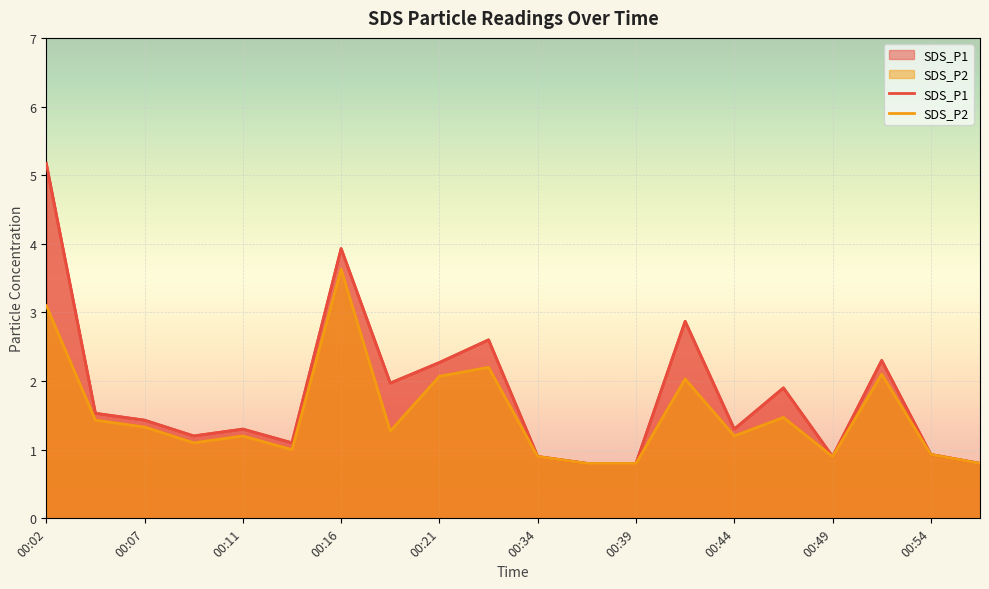

Reading left to right, extract all data points from this chart.

SDS_P1: 5.2	1.5	1.4	1.2	1.3	1.1	3.9	2.0	2.3	2.6	0.9	0.8	0.8	2.9	1.3	1.9	0.9	2.3	0.9	0.8
SDS_P2: 3.1	1.4	1.3	1.1	1.2	1.0	3.6	1.3	2.1	2.2	0.9	0.8	0.8	2.0	1.2	1.5	0.9	2.1	0.9	0.8